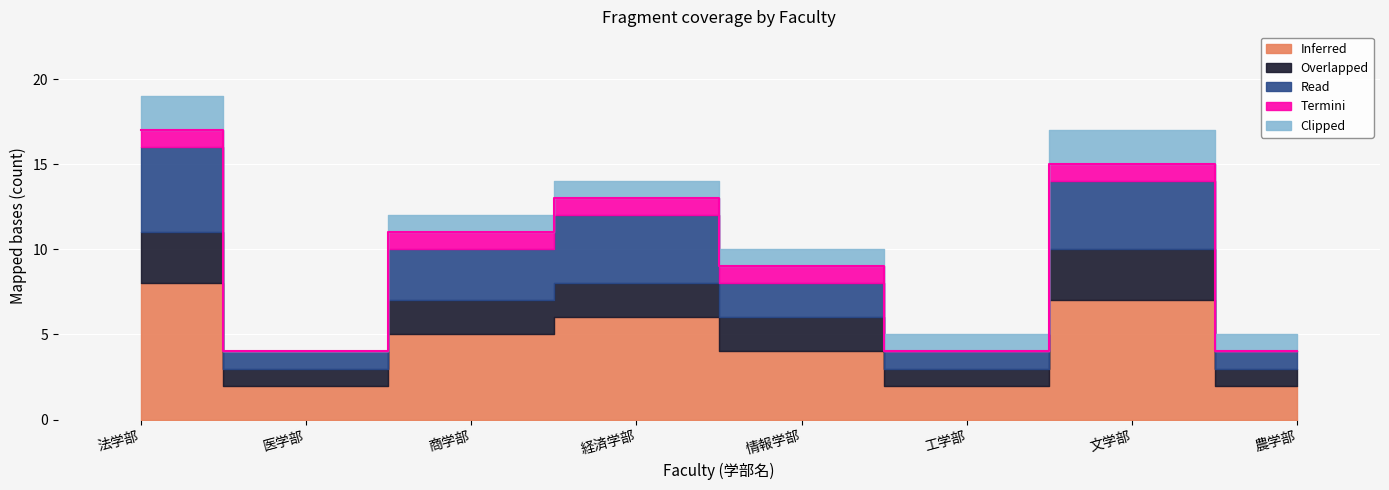

What is the difference between the highest and lowest values at 法学部?

7